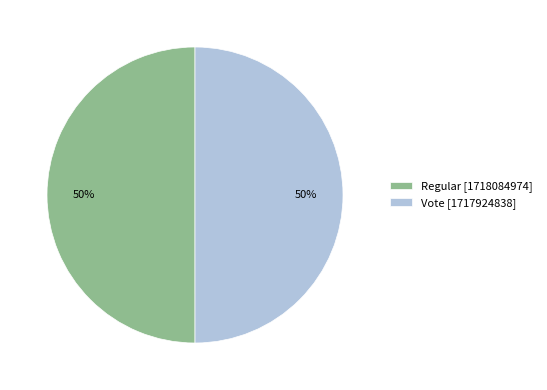

Do Vote [1717924838] and Regular [1718084974] together represent more than half of the pie?

Yes